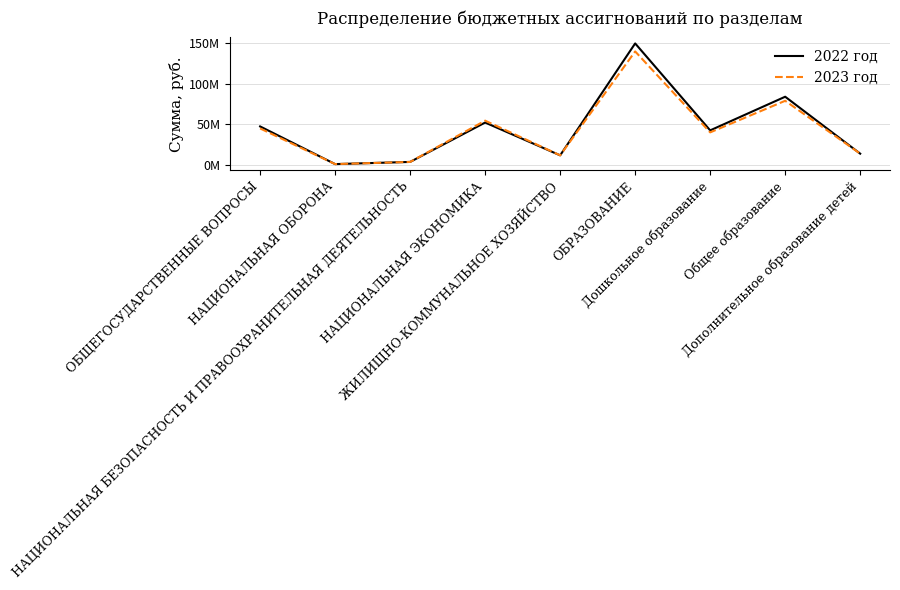

Rank the series by their average value, from highest to lowest.

2022 год, 2023 год